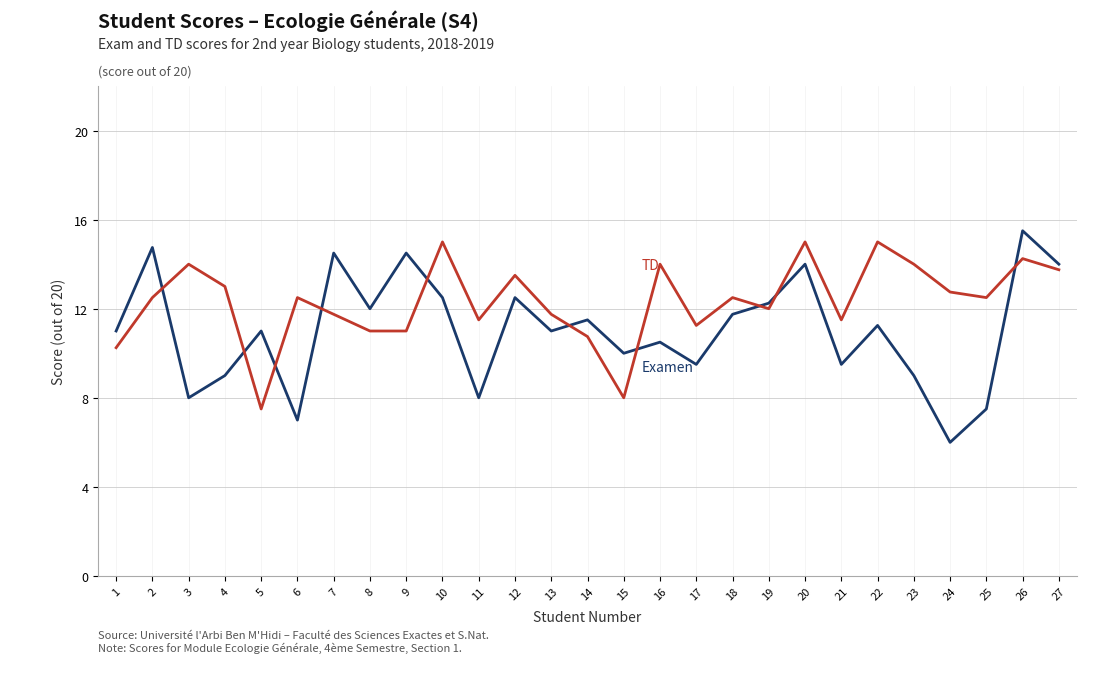

How many lines are shown in the chart?

2